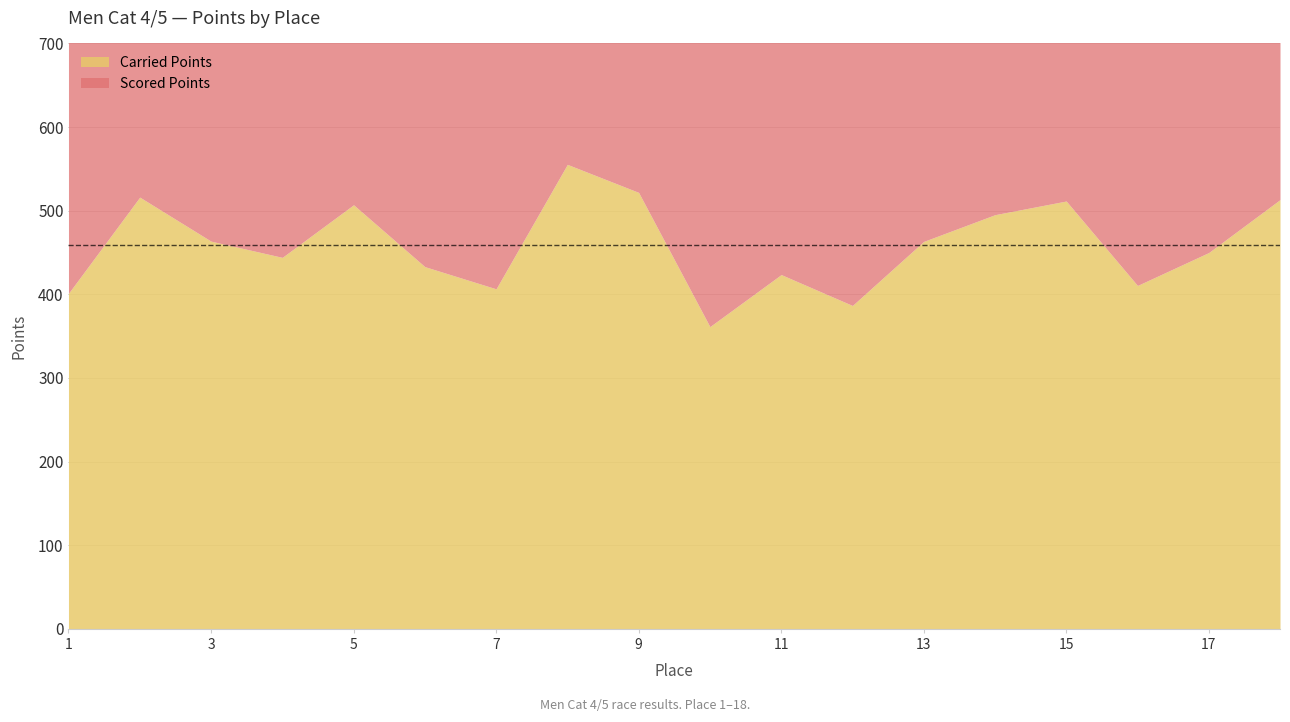

Where is the first local maximum?

2